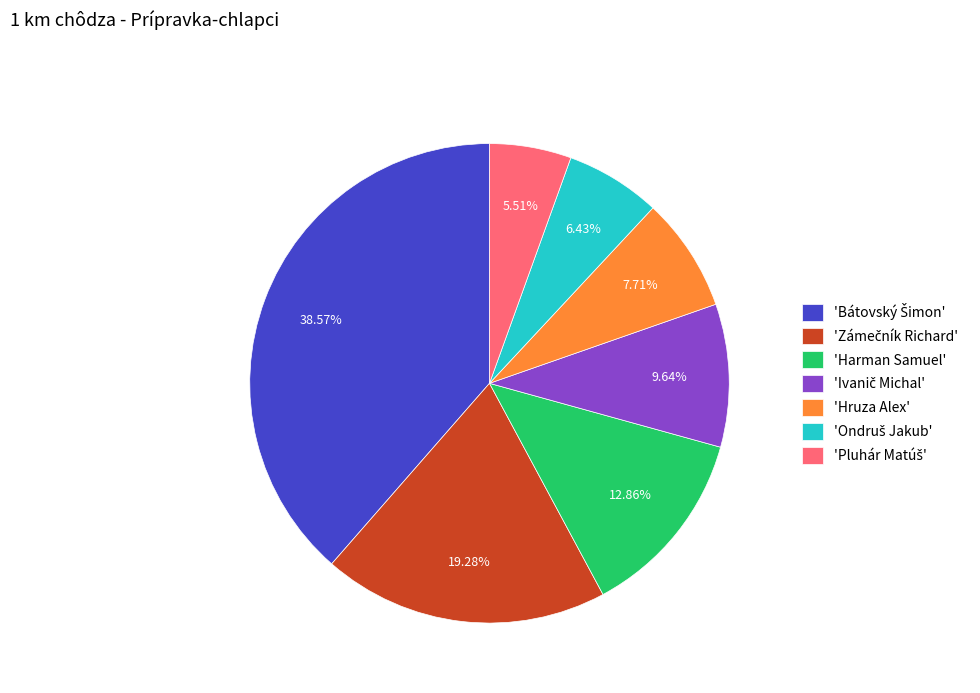

Is there any slice that represents more than half of the pie?

No